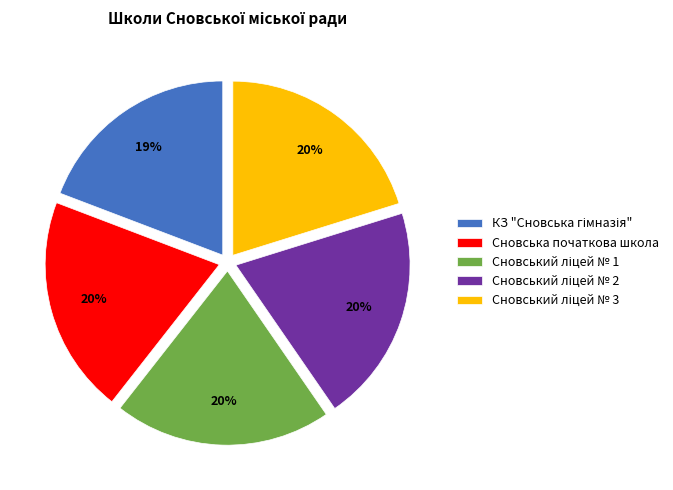

Is it true that Сновська початкова школа is 27% of the pie?

False